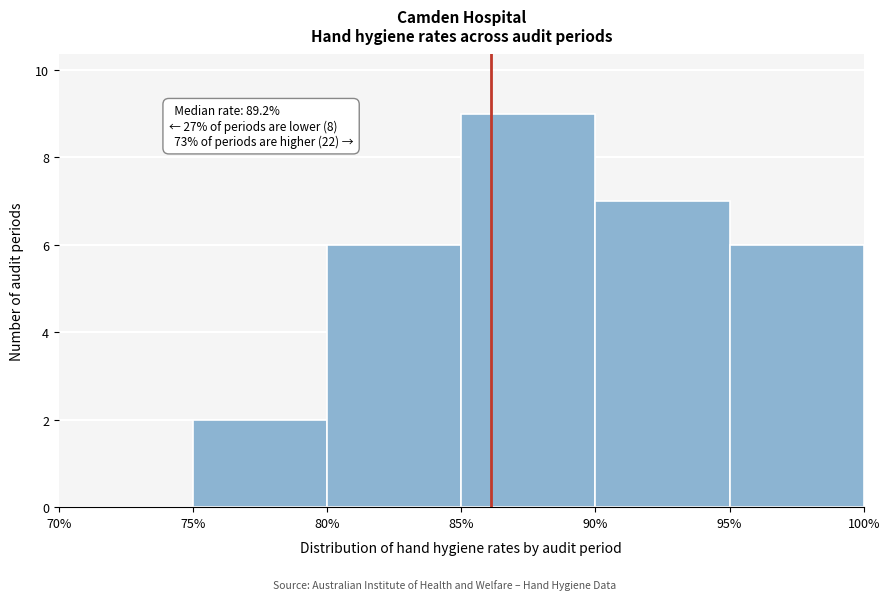

Over which range of the x-axis is the bar tallest?

85% to 90%